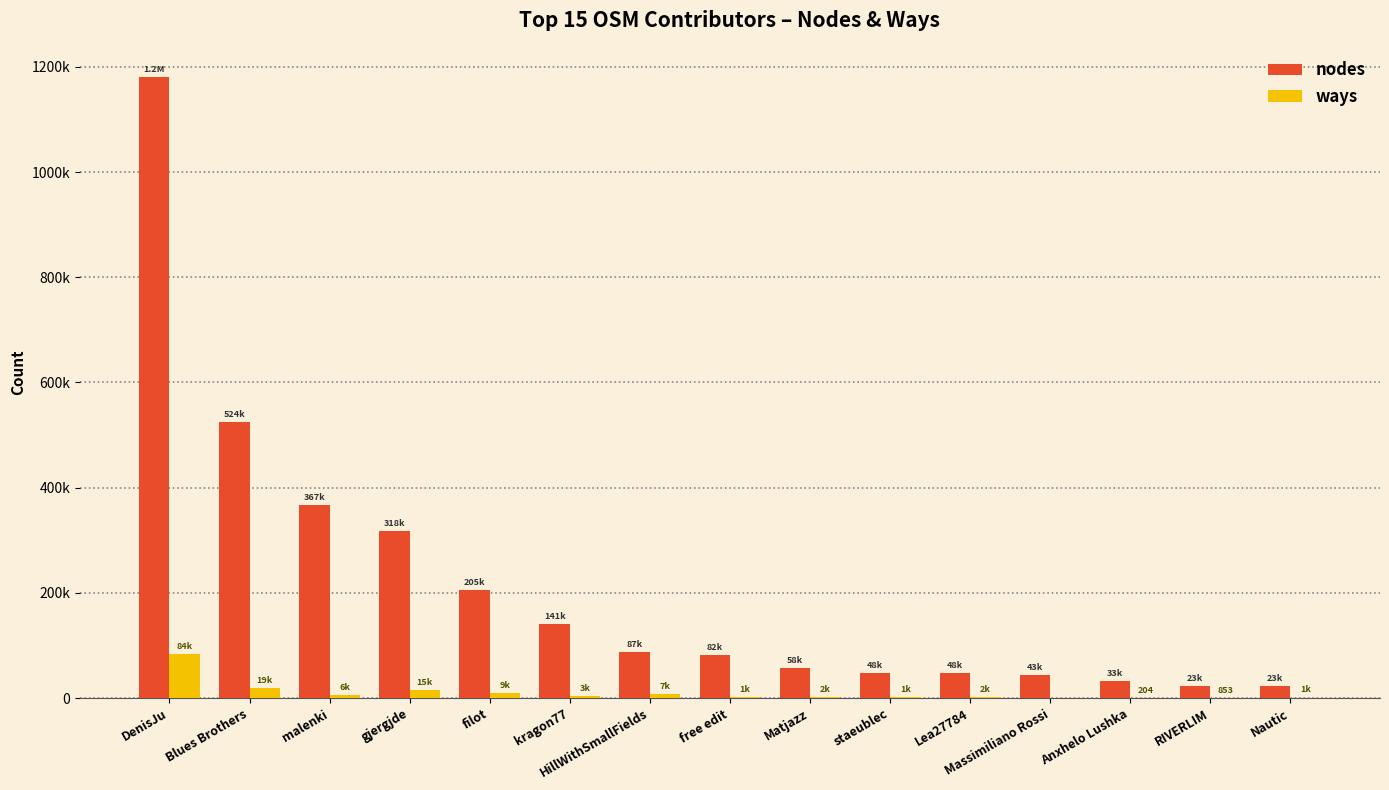

What is the total value across all series at staeublec?

49306